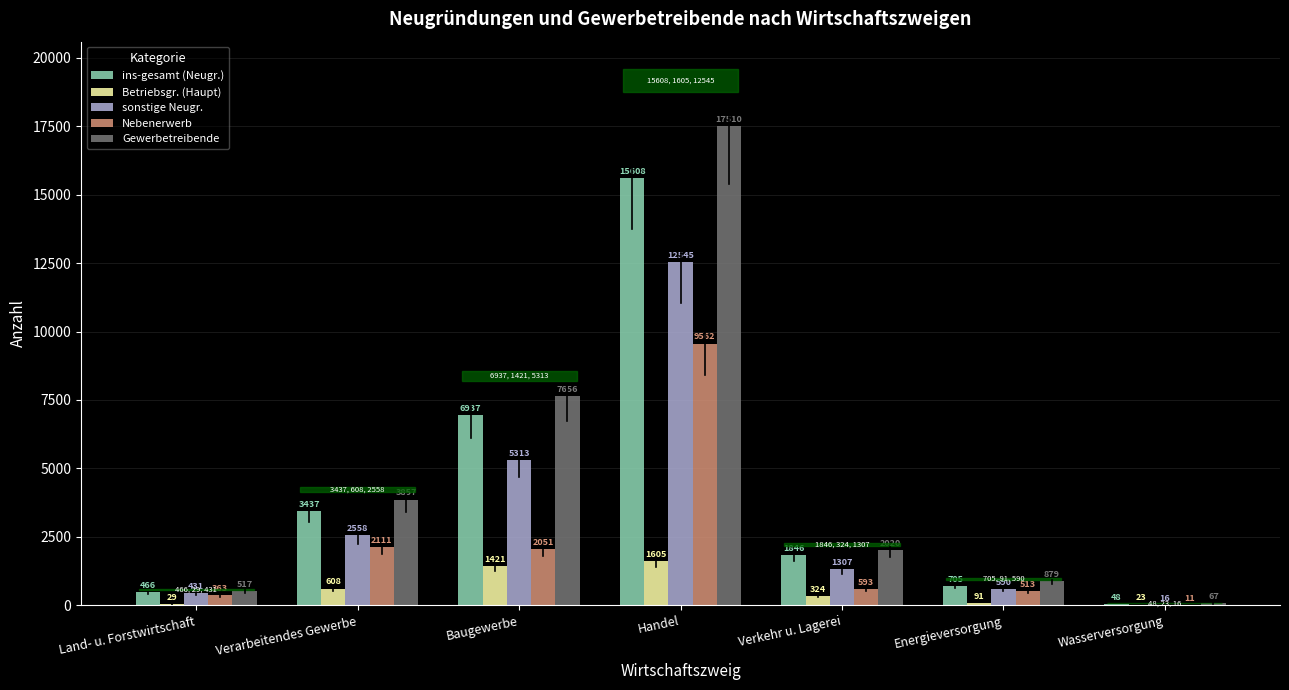

True or false: sonstige Neugr. has a value of 431 at Land- u. Forstwirtschaft.

True